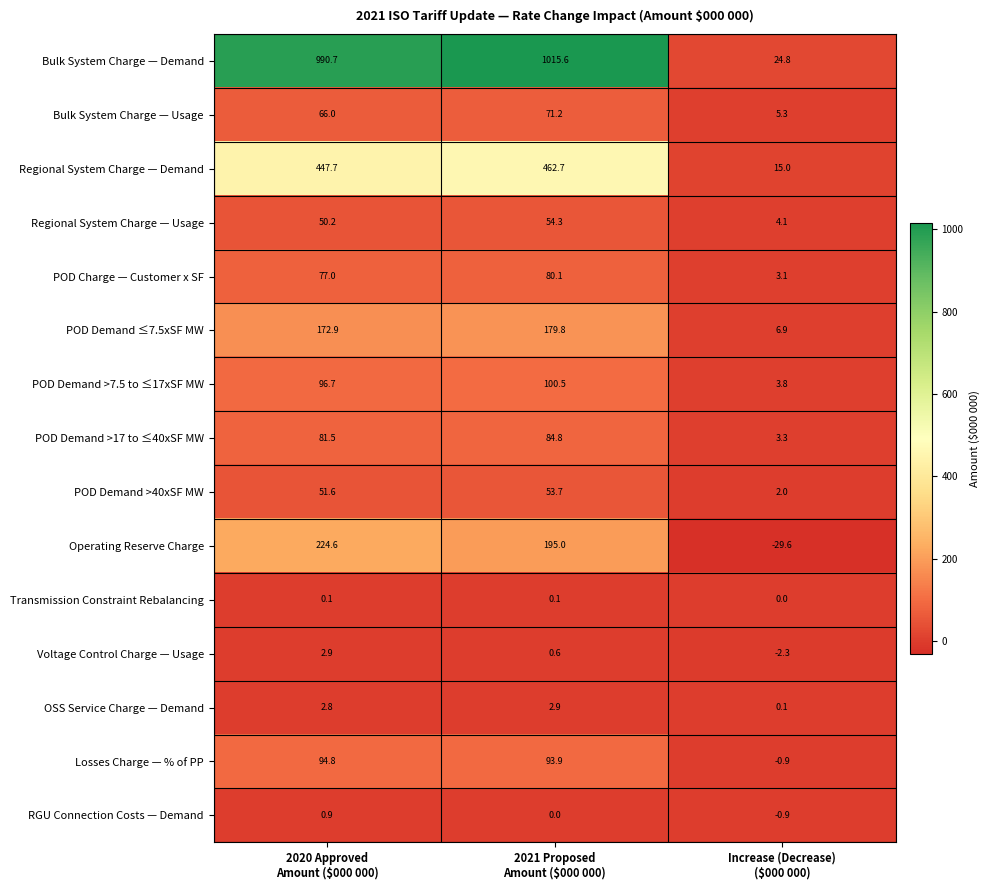

What is the sum of all Regional System Charge — Demand values?

925.4